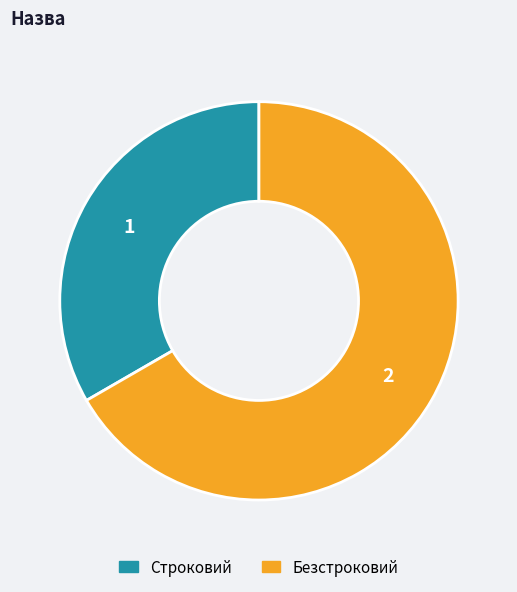

True or false: Строковий accounts for 33% of the total.

True